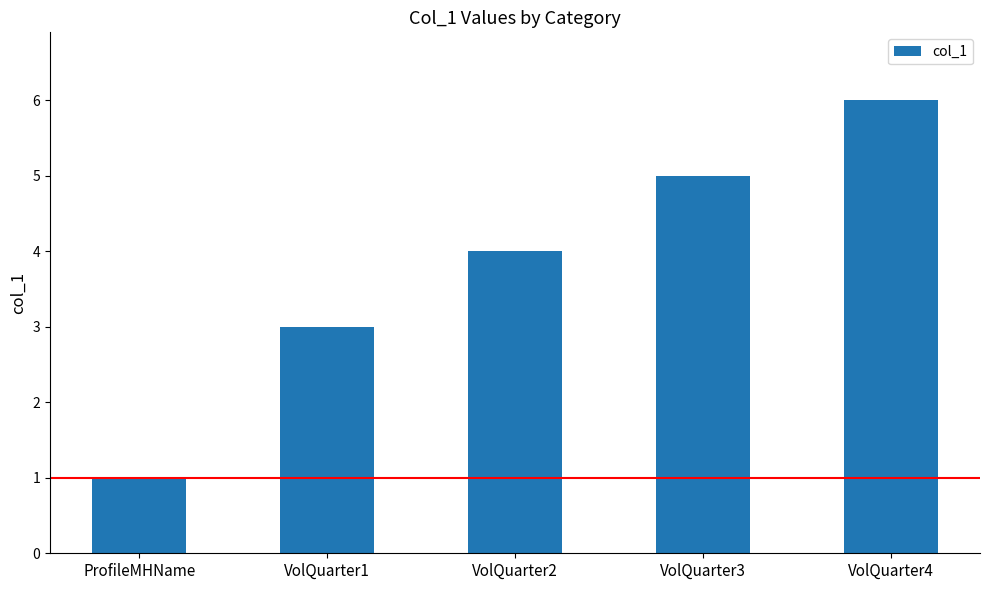

What is the label of the 5th bar from the right?

ProfileMHName